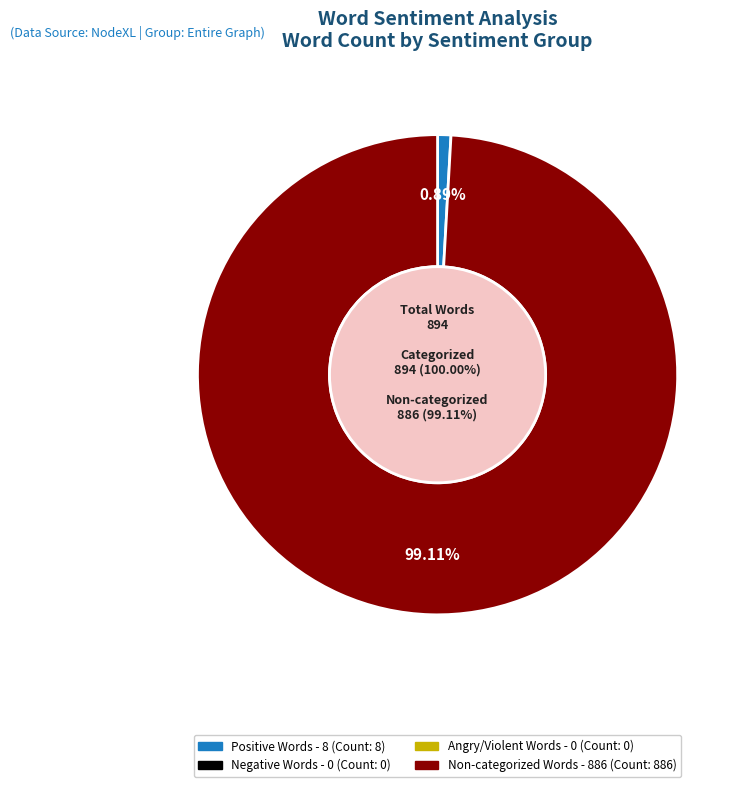

What percentage is NOT represented by Angry/Violent?

100.0%